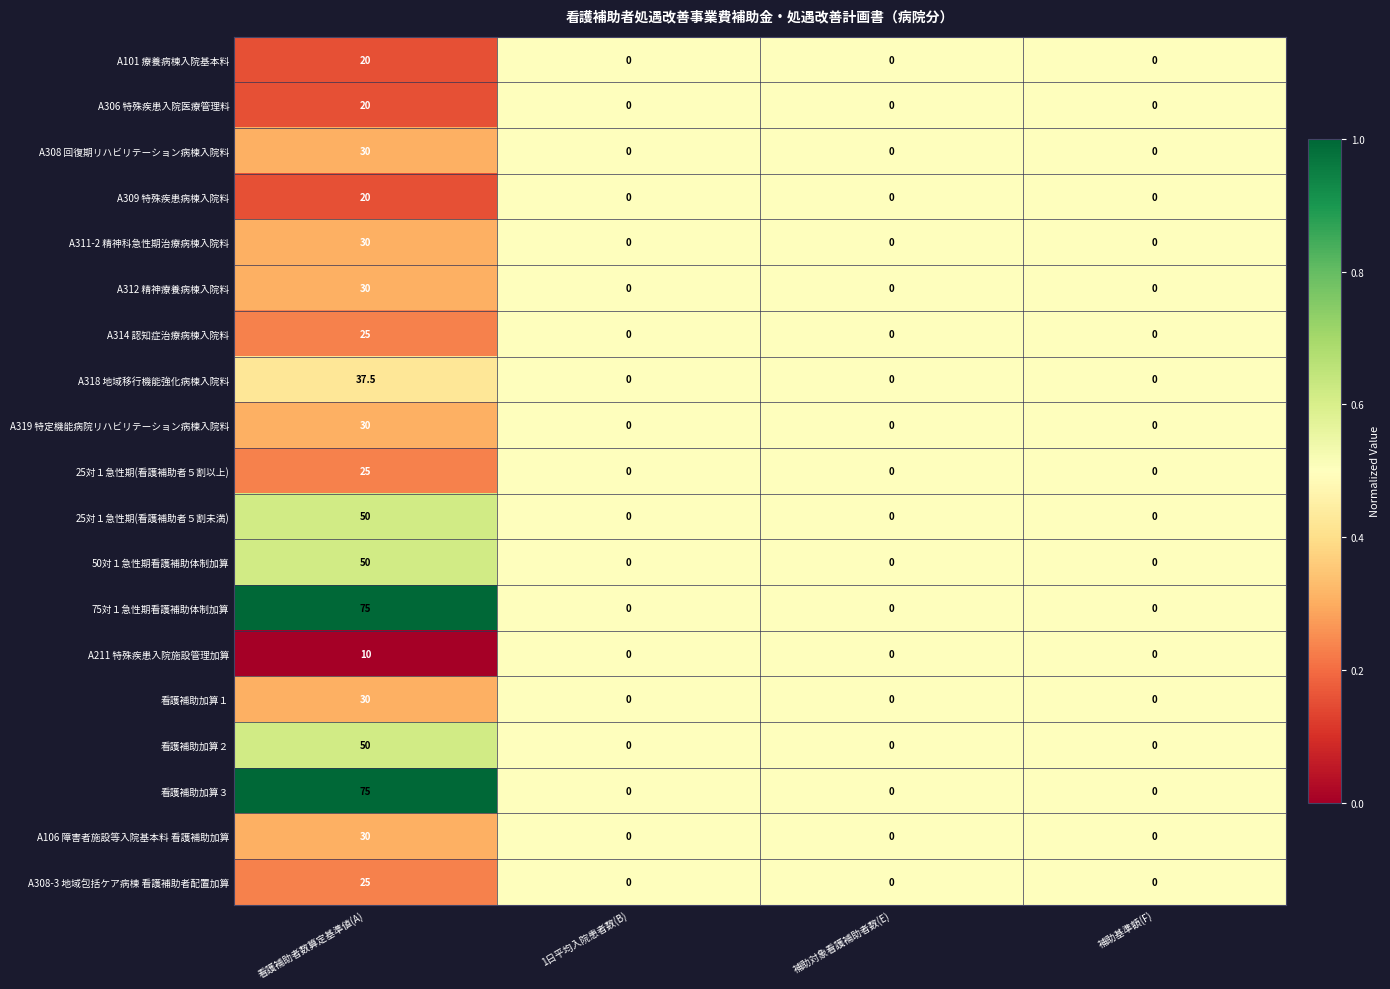

What is the average value of the A319 特定機能病院リハビリテーション病棟入院料 series?

7.5